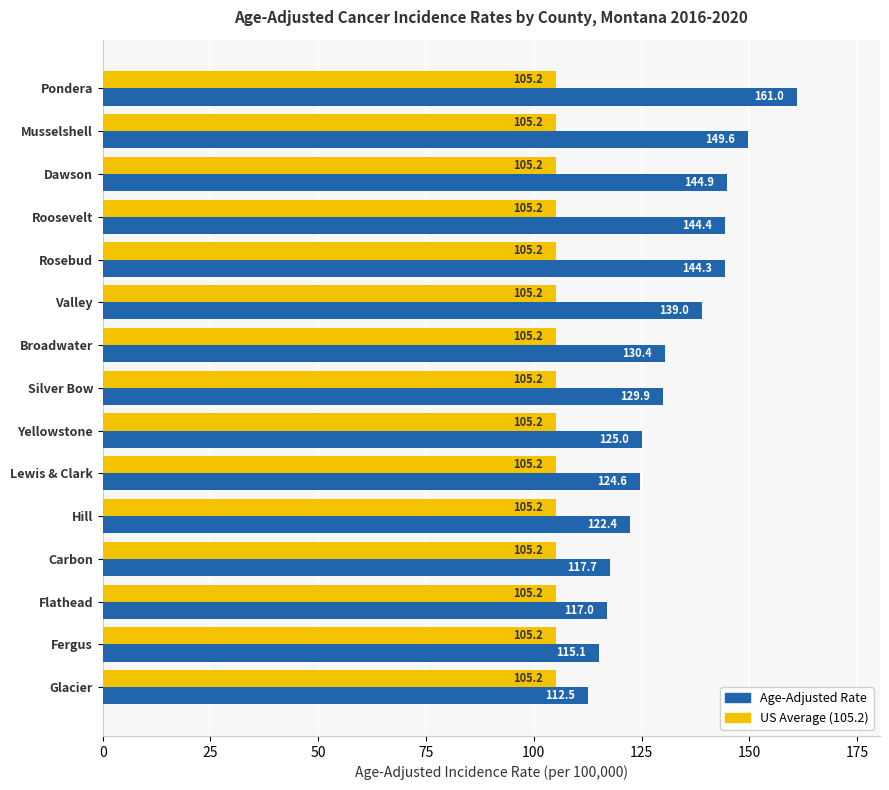

What is the total value across all series at Hill?

227.6